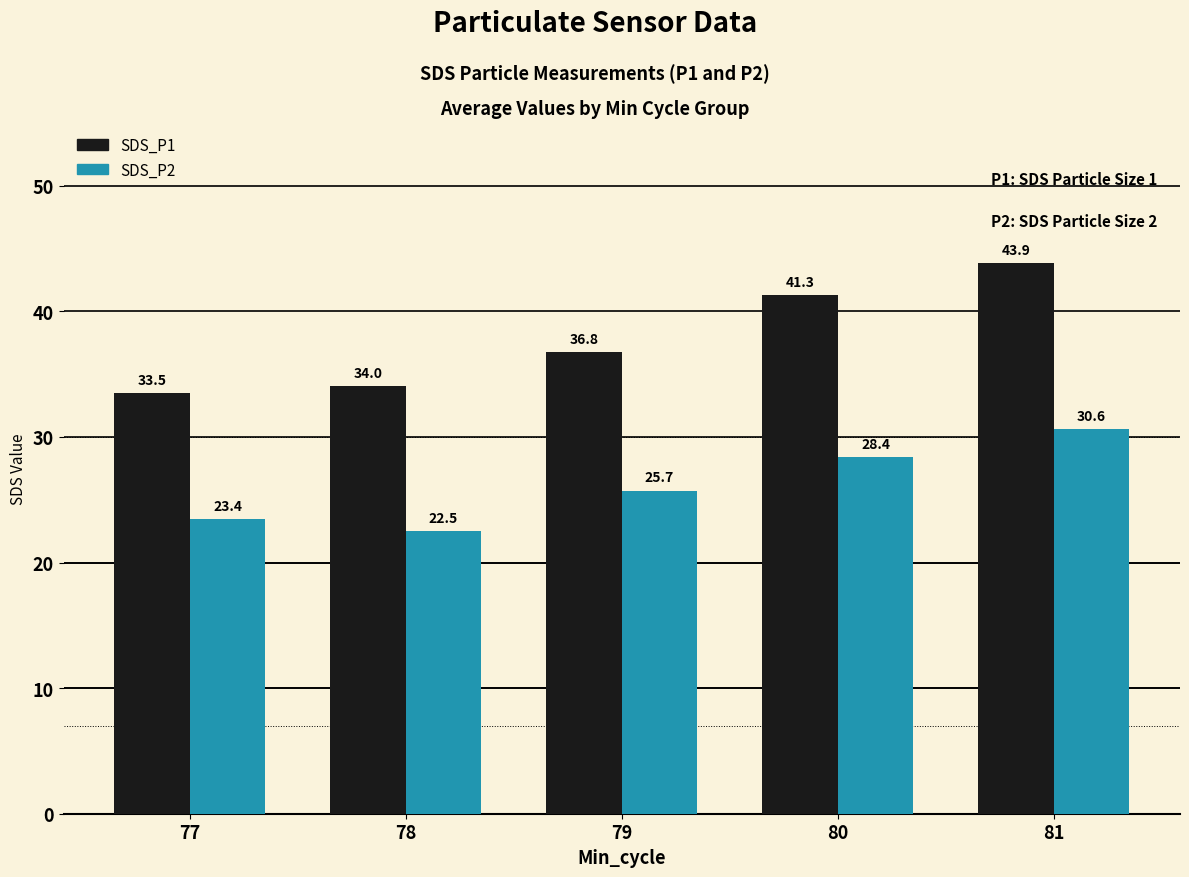

Rank the series by their average value, from lowest to highest.

SDS_P2, SDS_P1